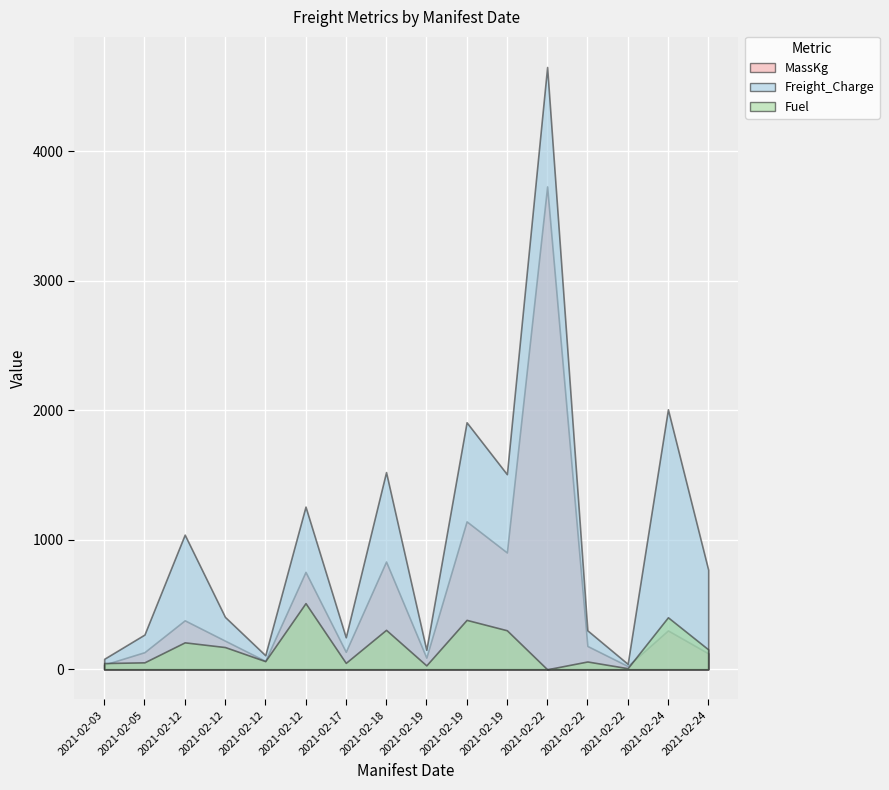

What are all the series names shown in the legend?

MassKg, Freight_Charge, Fuel